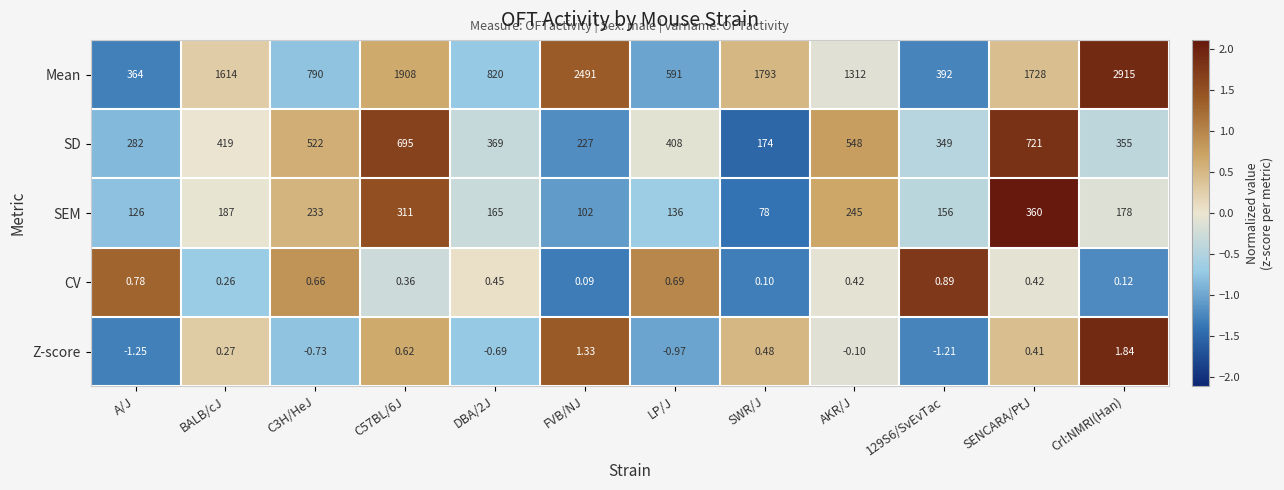

Count the number of data series in this chart.

5